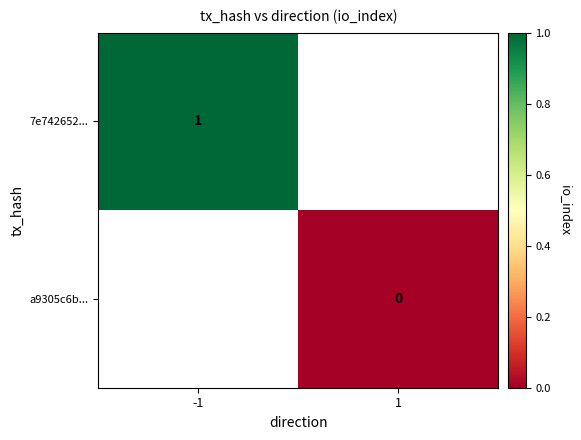

Count the number of categories in the chart.

2